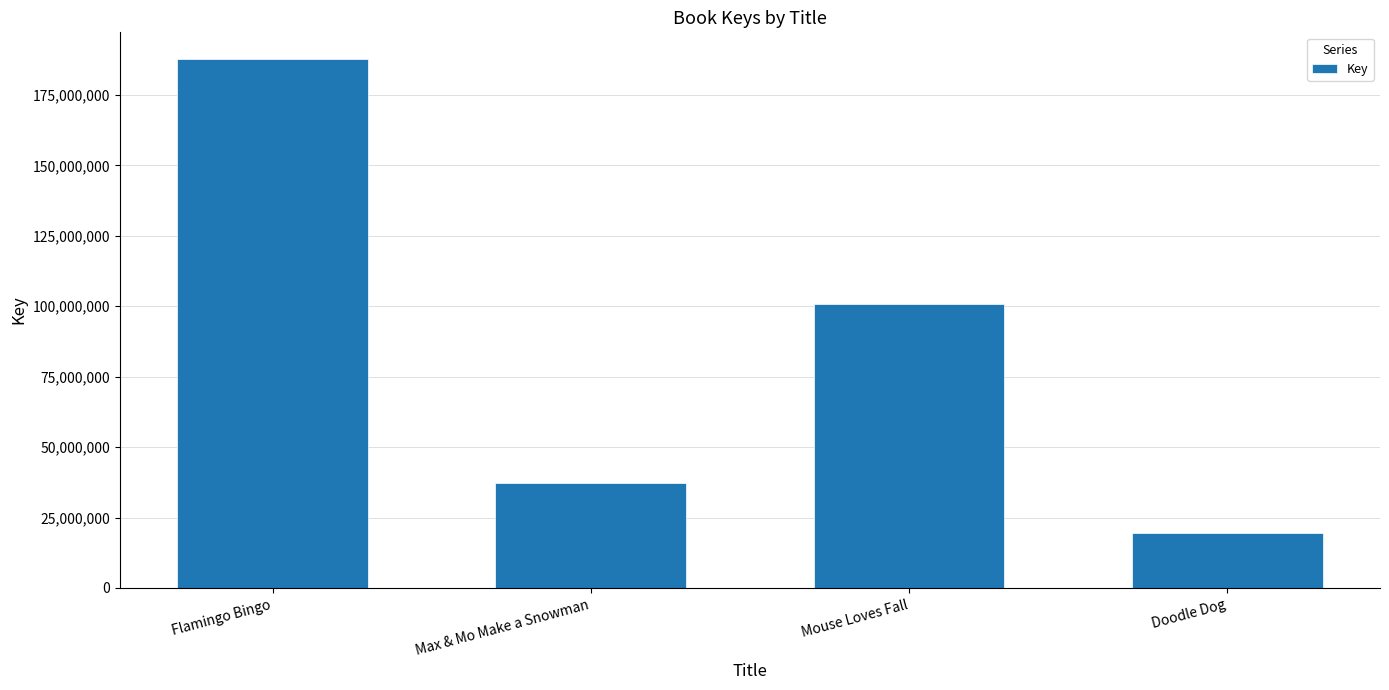

Reading left to right, what are all the values shown in this chart?

Flamingo Bingo=187851651	Max & Mo Make a Snowman=37378729	Mouse Loves Fall=100733355	Doodle Dog=19511759